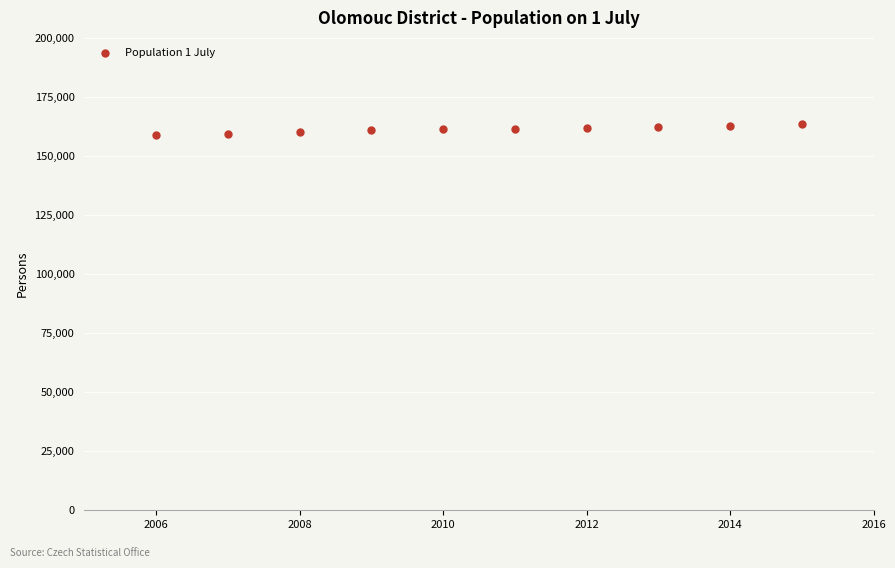

What is the range of Y values (max minus min)?

4717